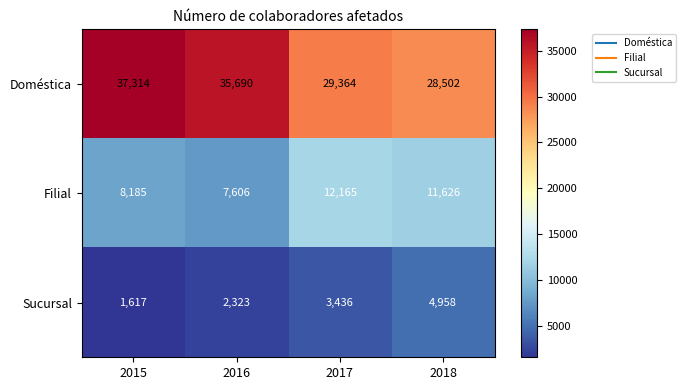

Reading right to left, transcribe all the data shown in this chart.

Doméstica: 2018=28502	2017=29364	2016=35690	2015=37314
Filial: 2018=11626	2017=12165	2016=7606	2015=8185
Sucursal: 2018=4958	2017=3436	2016=2323	2015=1617